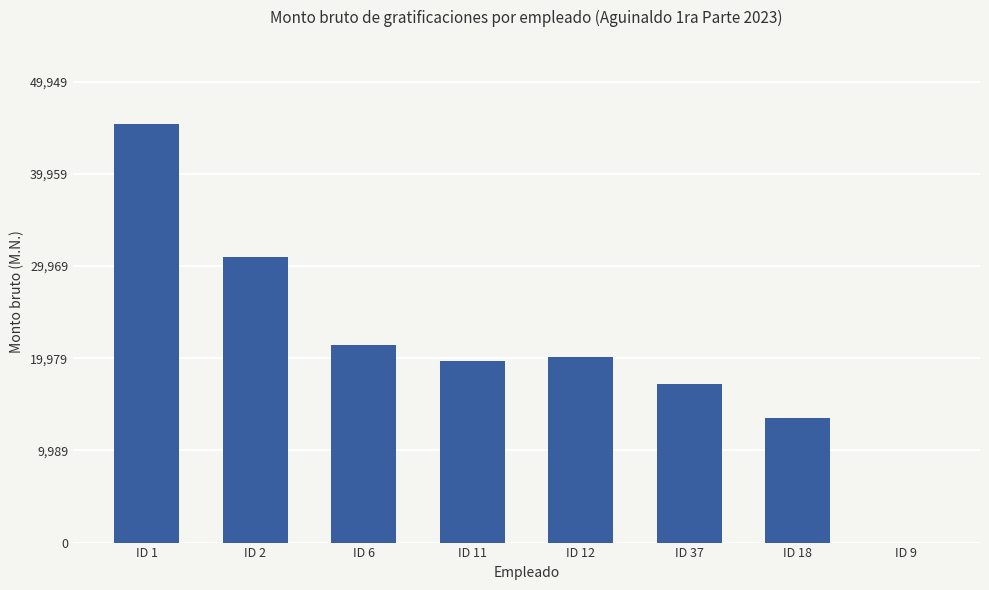

Reading right to left, list all the values displayed in this chart.

ID 9=0.0	ID 18=13471.0	ID 37=17190.5	ID 12=20069.0	ID 11=19639.7	ID 6=21364.0	ID 2=30976.2	ID 1=45408.3